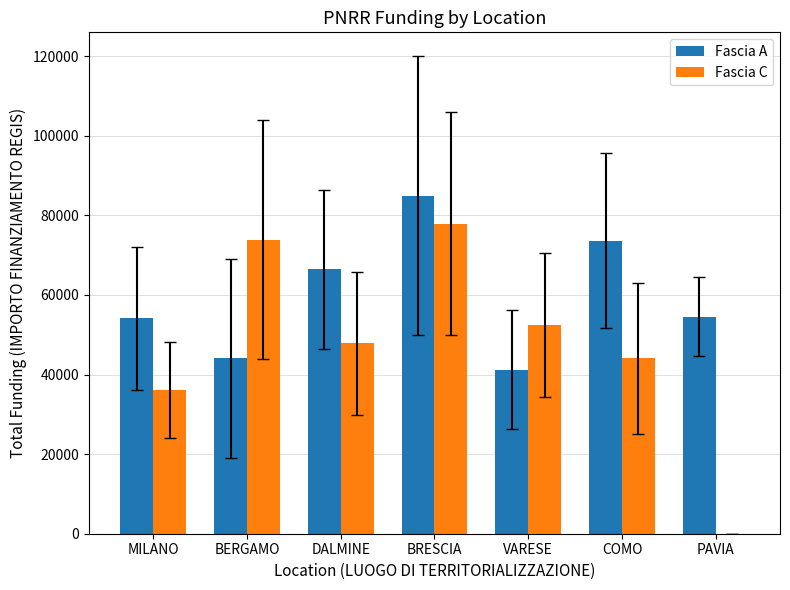

Is it true that Fascia A equals 17538.5 at BRESCIA?

False